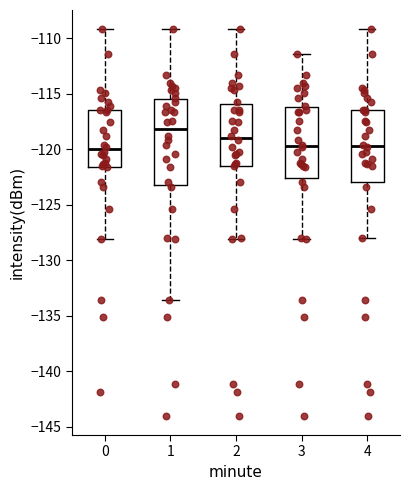

Reading left to right, transcribe this box plot: for each box, give where its median line is, the range the box spans, and where its two whiskers end, as read against the y-axis. The values are not printed on the chart, so give them approximately, as read against the axis.

0: median -120.0, box -121.5 to -116.5, whiskers -128.0 to -109.0
1: median -118.0, box -123.5 to -115.5, whiskers -133.5 to -109.0
2: median -119.0, box -121.5 to -116.0, whiskers -128.0 to -109.0
3: median -119.5, box -122.5 to -116.0, whiskers -128.0 to -111.5
4: median -119.5, box -123.0 to -116.5, whiskers -128.0 to -109.0